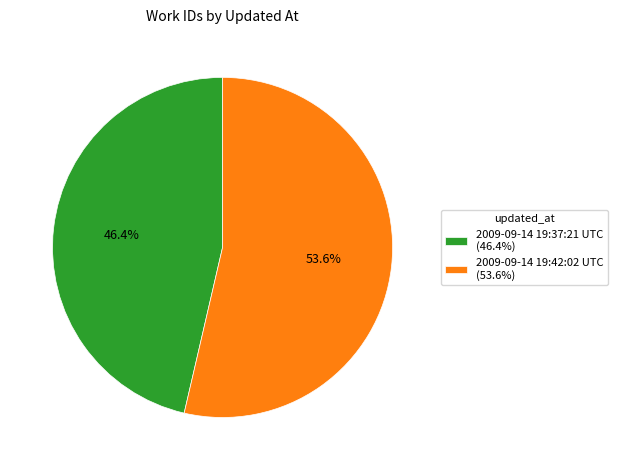

True or false: 2009-09-14 19:37:21 UTC accounts for 46% of the total.

True